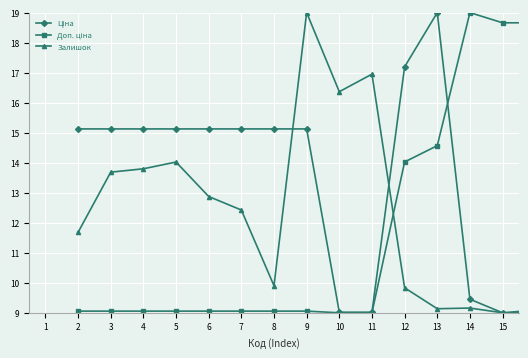

What is the minimum value shown in the chart?

9.0